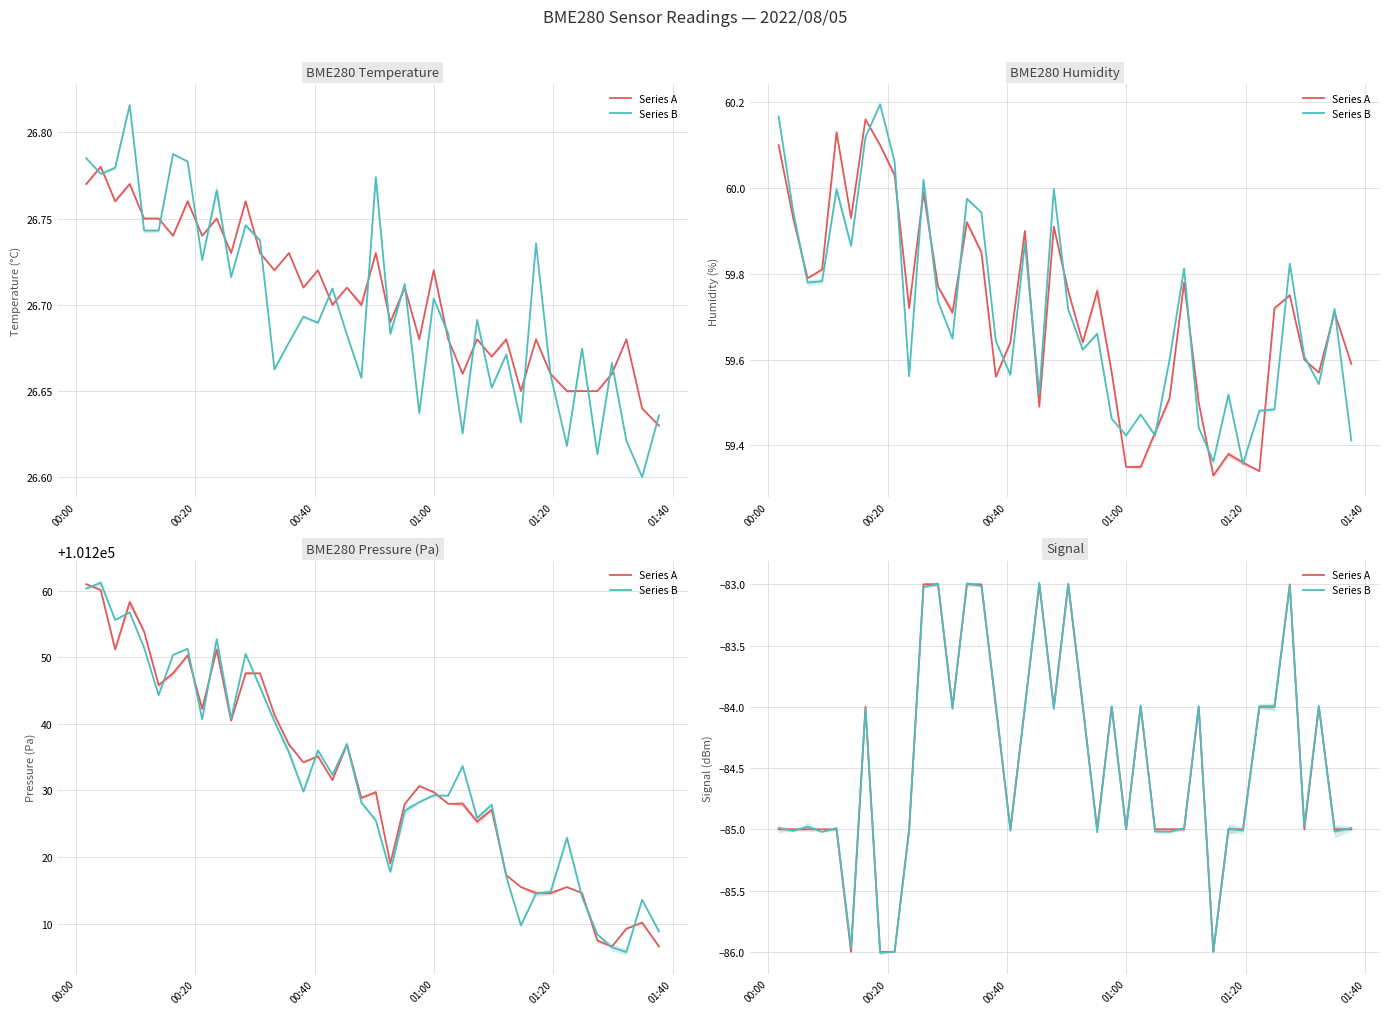

What is the value of the Series B point at the 4th from the left?

-85.0